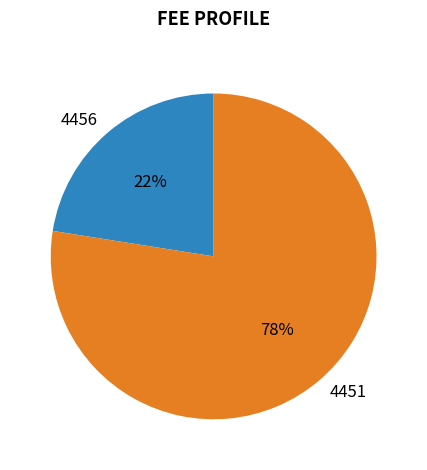

The 4456 slice represents 22% of the pie. True or false?

True